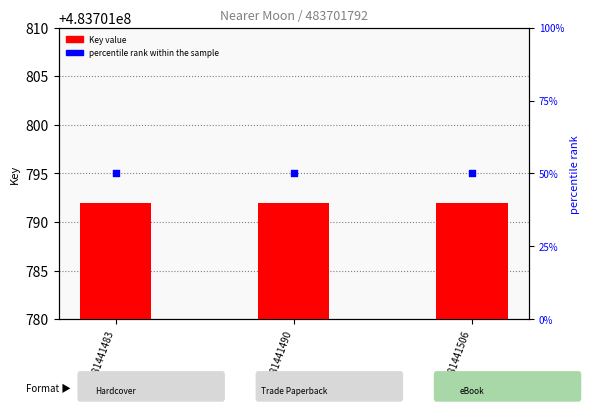

Which series has the largest total across all categories?

Key